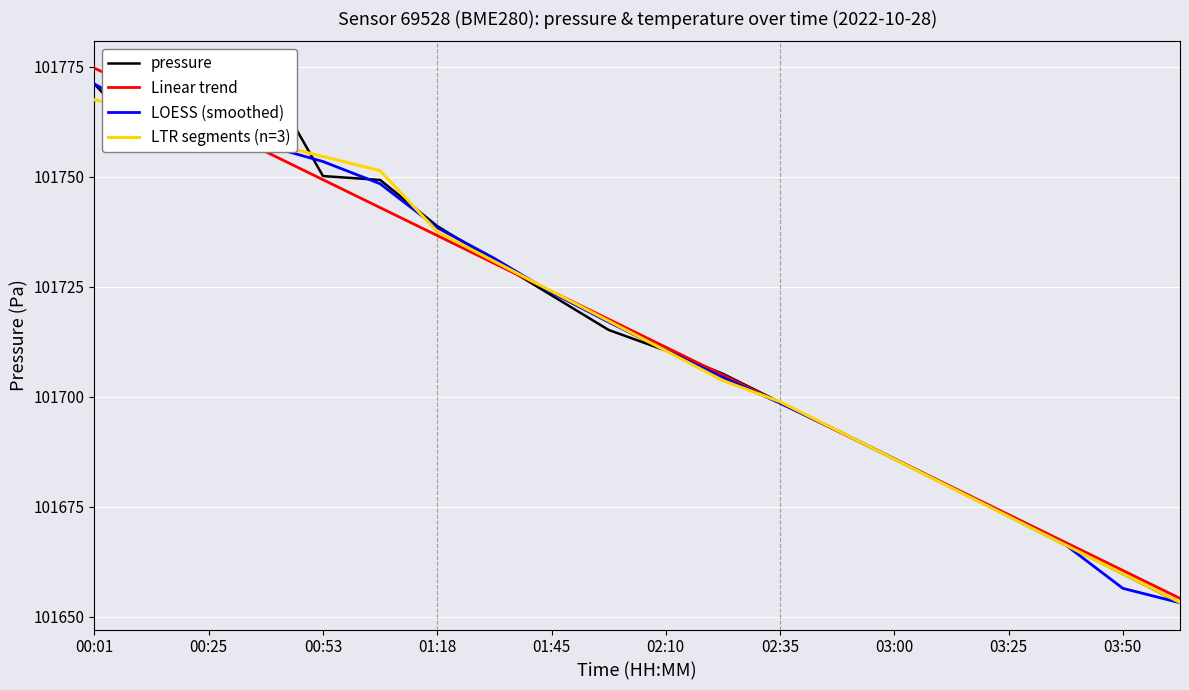

Is it true that Linear trend equals 180573.8 at 00:53?

False